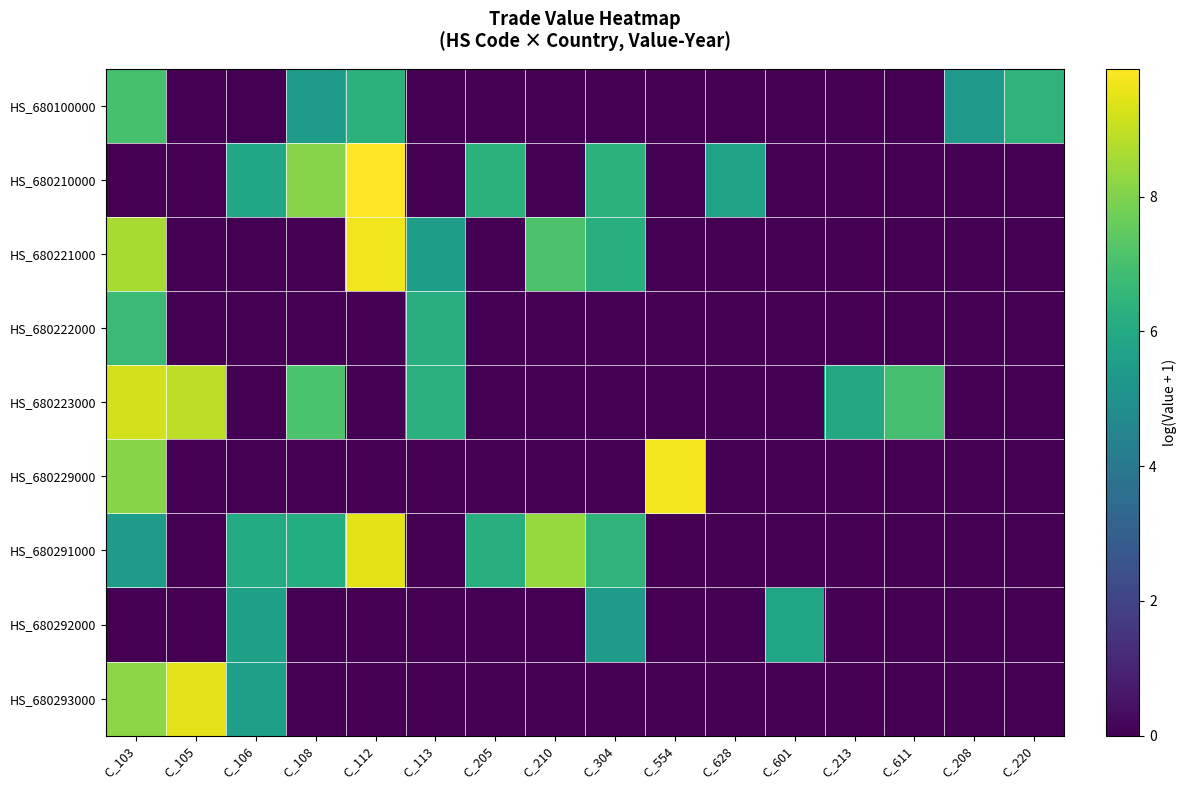

Rank the series by their maximum value, from highest to lowest.

HS_680210000, HS_680229000, HS_680221000, HS_680291000, HS_680293000, HS_680223000, HS_680100000, HS_680222000, HS_680292000